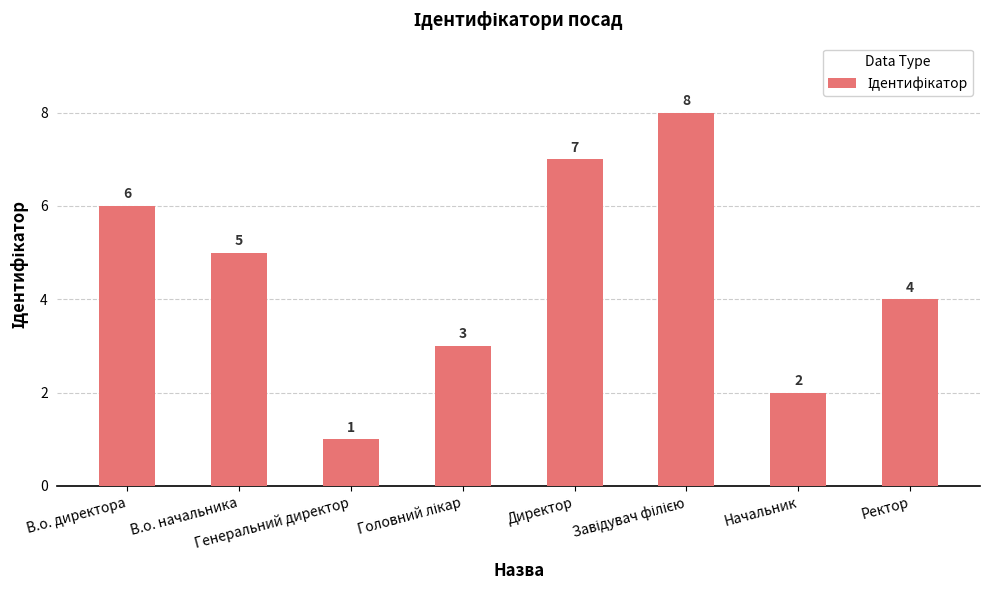

The chart shows a value of 2 at Генеральний директор. True or false?

False